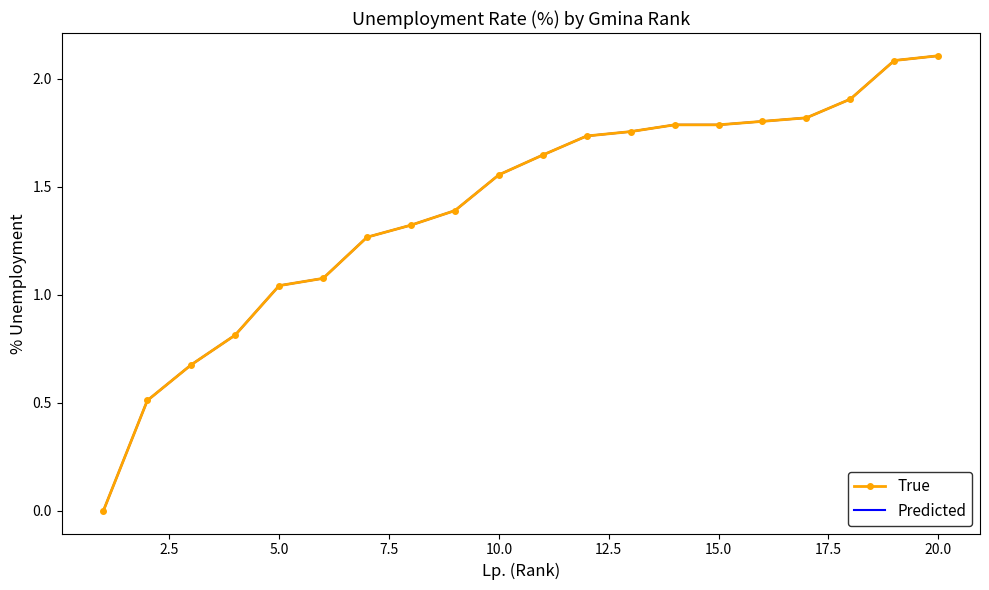

Count the number of data series in this chart.

2